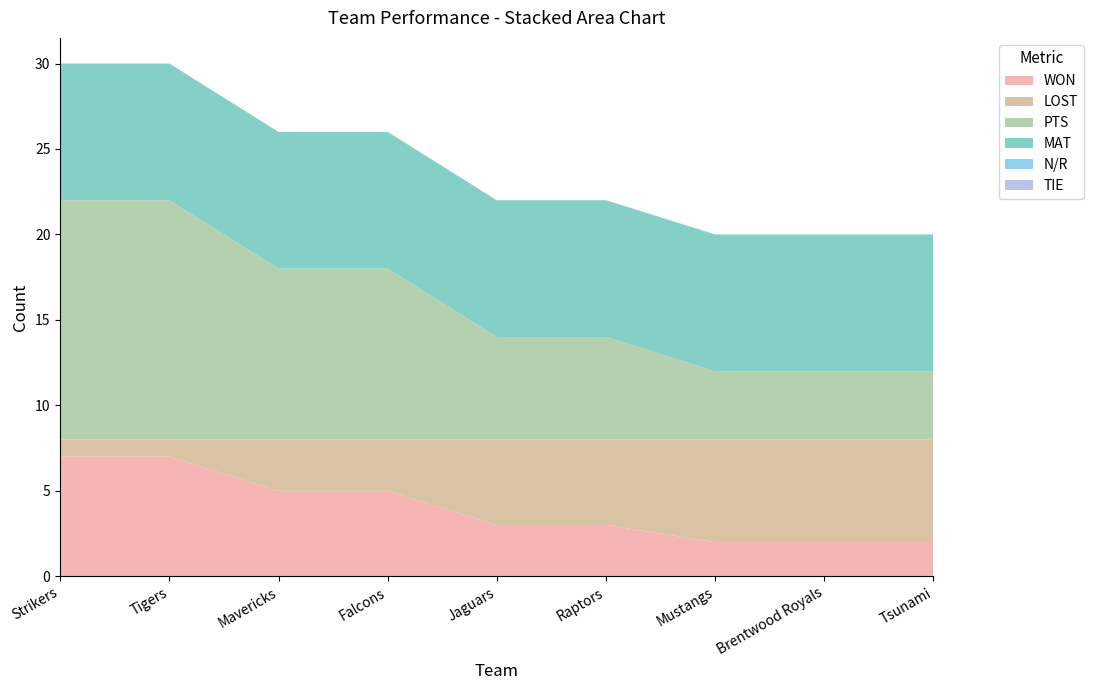

Reading left to right, list all the values displayed in this chart.

WON: 7	7	5	5	3	3	2	2	2
LOST: 1	1	3	3	5	5	6	6	6
PTS: 14	14	10	10	6	6	4	4	4
MAT: 8	8	8	8	8	8	8	8	8
N/R: 0	0	0	0	0	0	0	0	0
TIE: 0	0	0	0	0	0	0	0	0